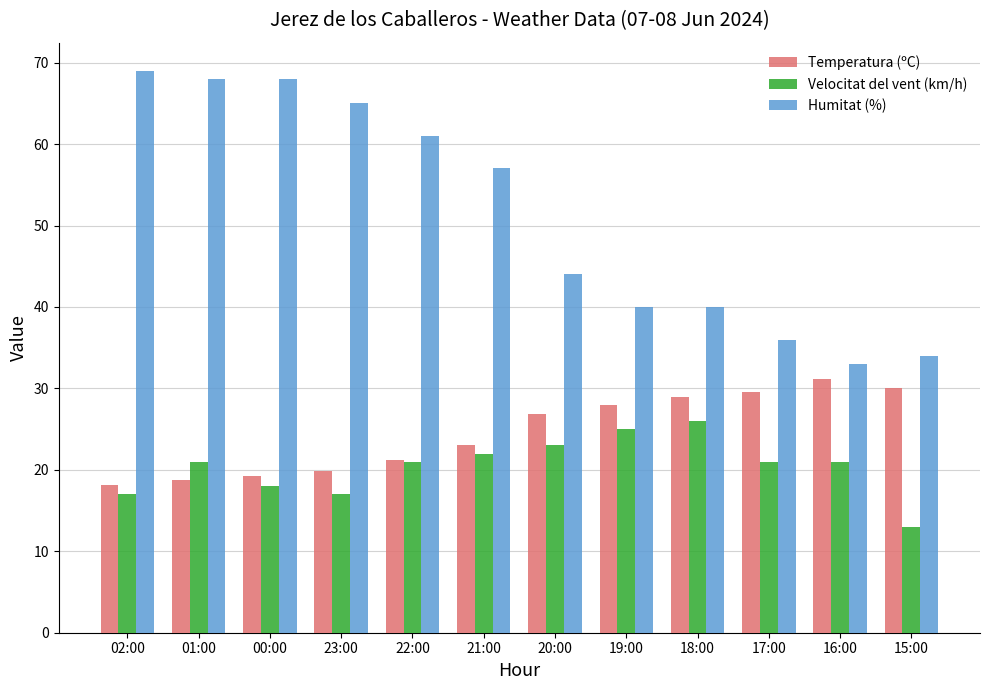

Reading left to right, transcribe all the data shown in this chart.

Temperatura (ºC): 18.1	18.8	19.2	19.9	21.2	23.0	26.8	28.0	28.9	29.6	31.1	30.1
Velocitat del vent (km/h): 17.0	21.0	18.0	17.0	21.0	22.0	23.0	25.0	26.0	21.0	21.0	13.0
Humitat (%): 69.0	68.0	68.0	65.0	61.0	57.0	44.0	40.0	40.0	36.0	33.0	34.0